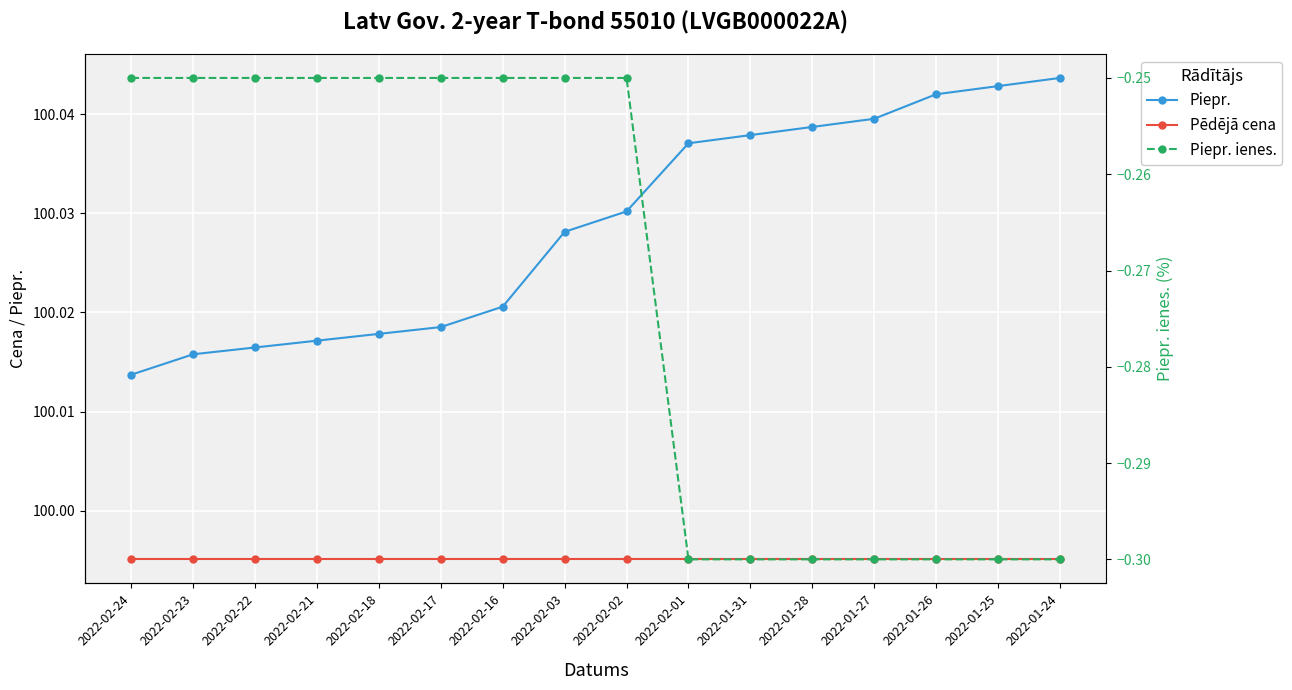

What is the lowest value of the Piepr. series?

100.0